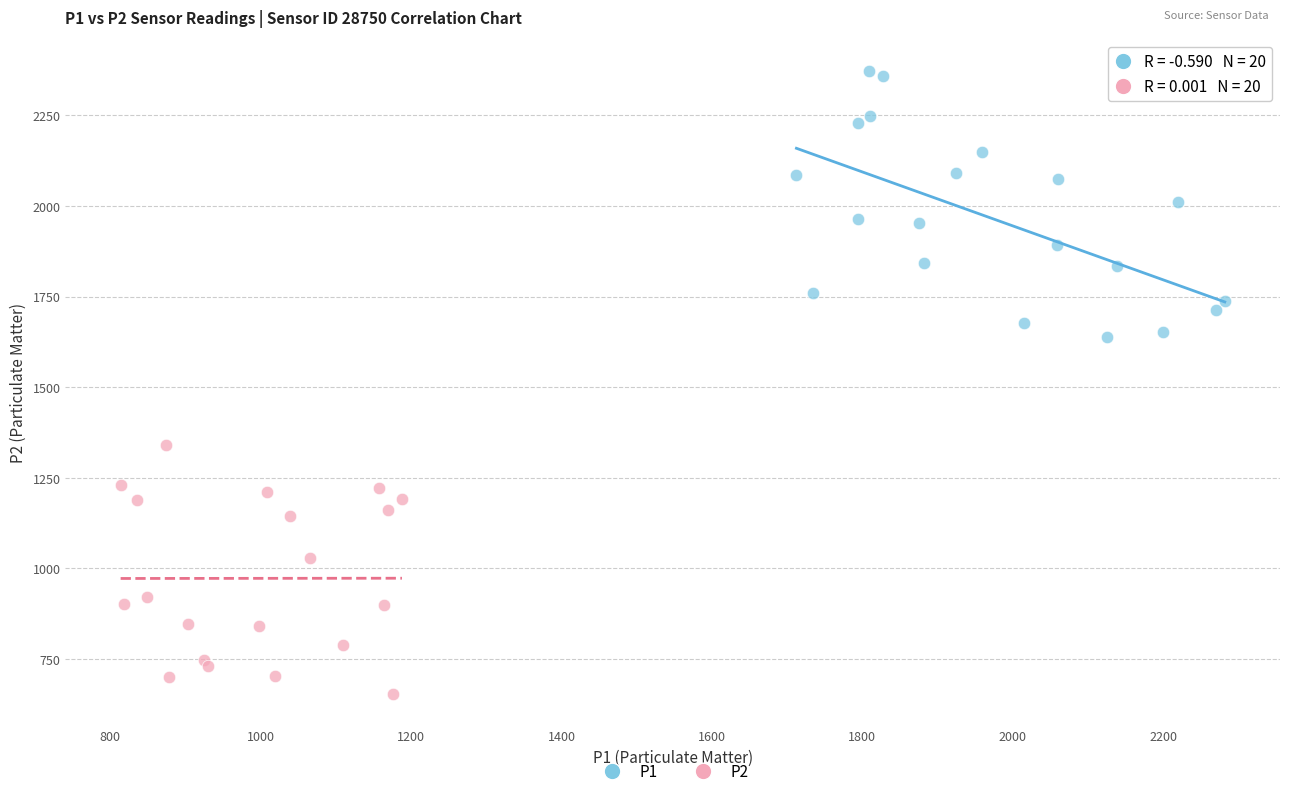

Which series contains the lowest Y value?

P2